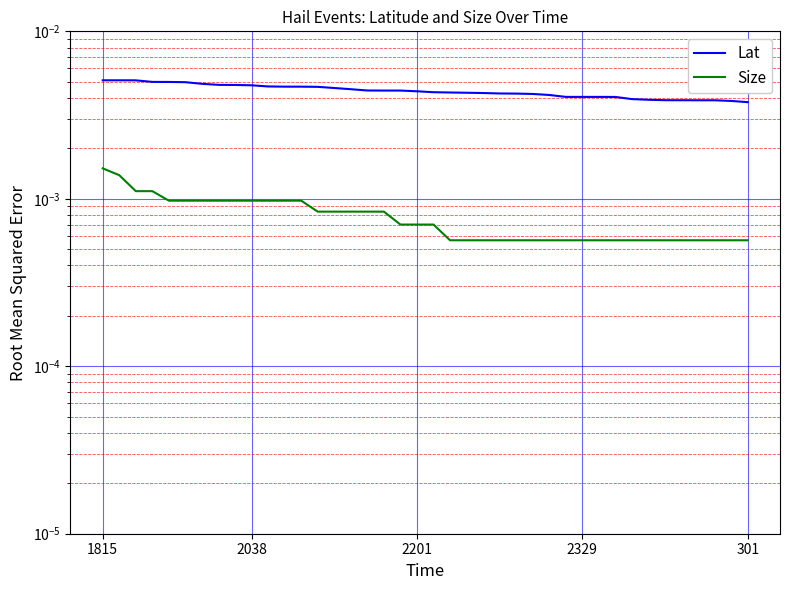

Between 15 and 36, which is larger?

15